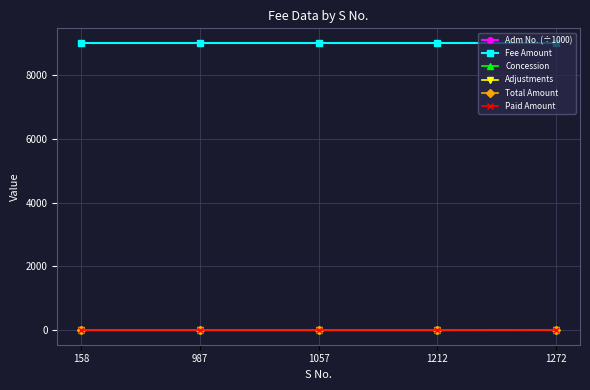

Which series has the largest range (max minus min)?

Adm No. (÷1000)